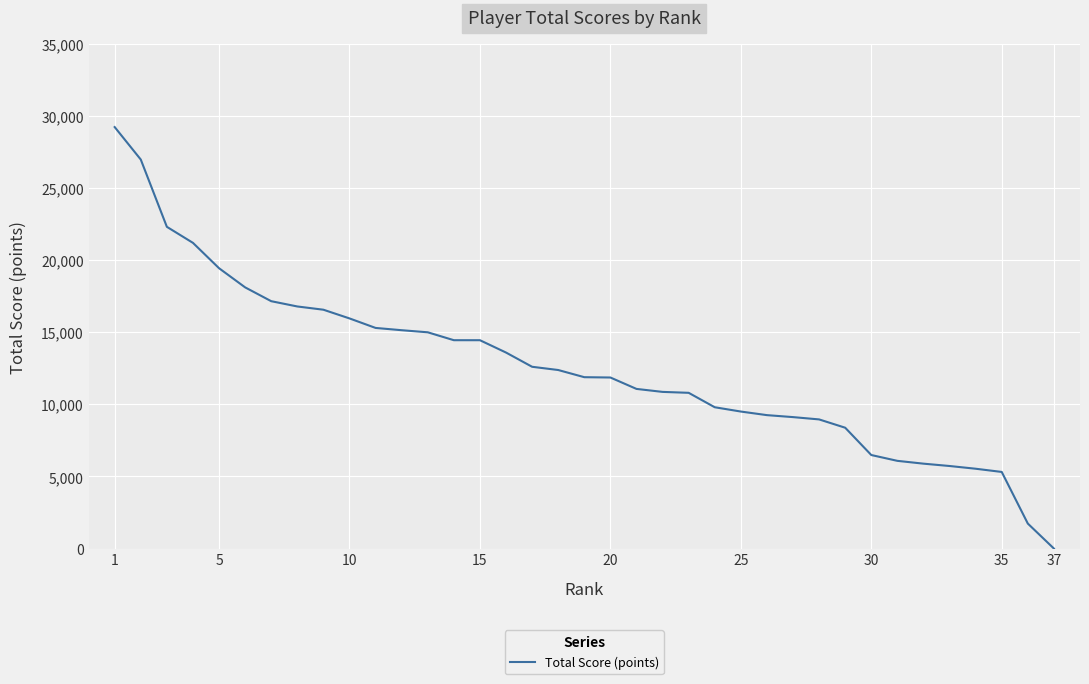

What is the maximum value shown in the chart?

29237